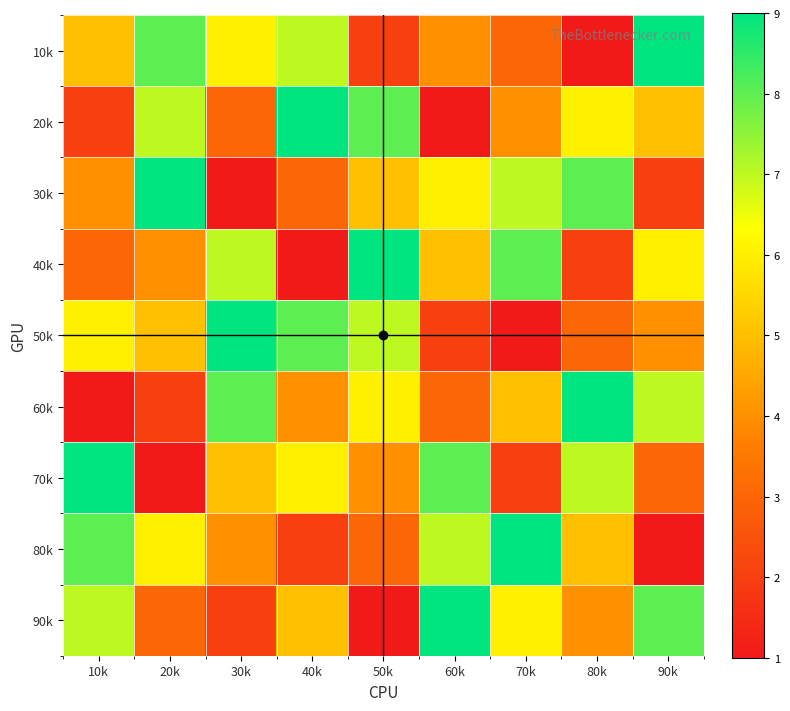

What is the total value across all series at 10k?

45